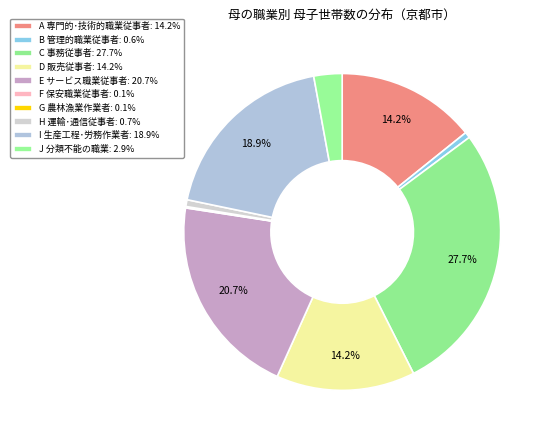

To the nearest percent, what is the difference between the A 専門的･技術的職業従事者 and J 分類不能の職業 slice percentages?

11%